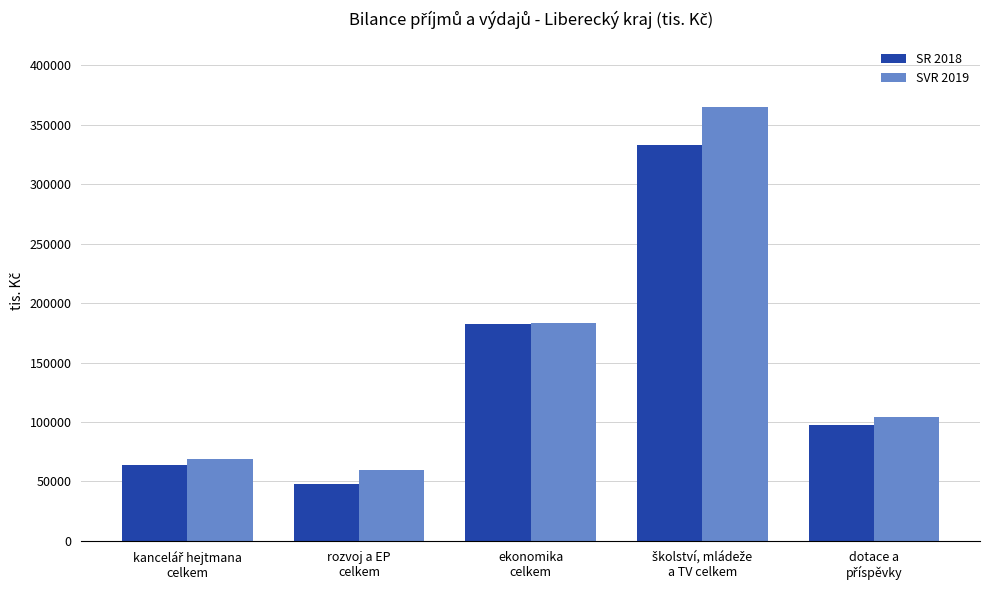

Rank the series by their average value, from lowest to highest.

SR 2018, SVR 2019